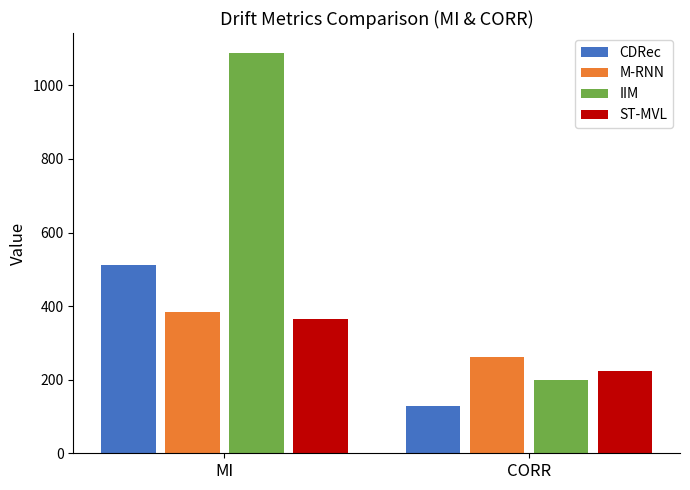

Is it true that ST-MVL equals 337 at CORR?

False